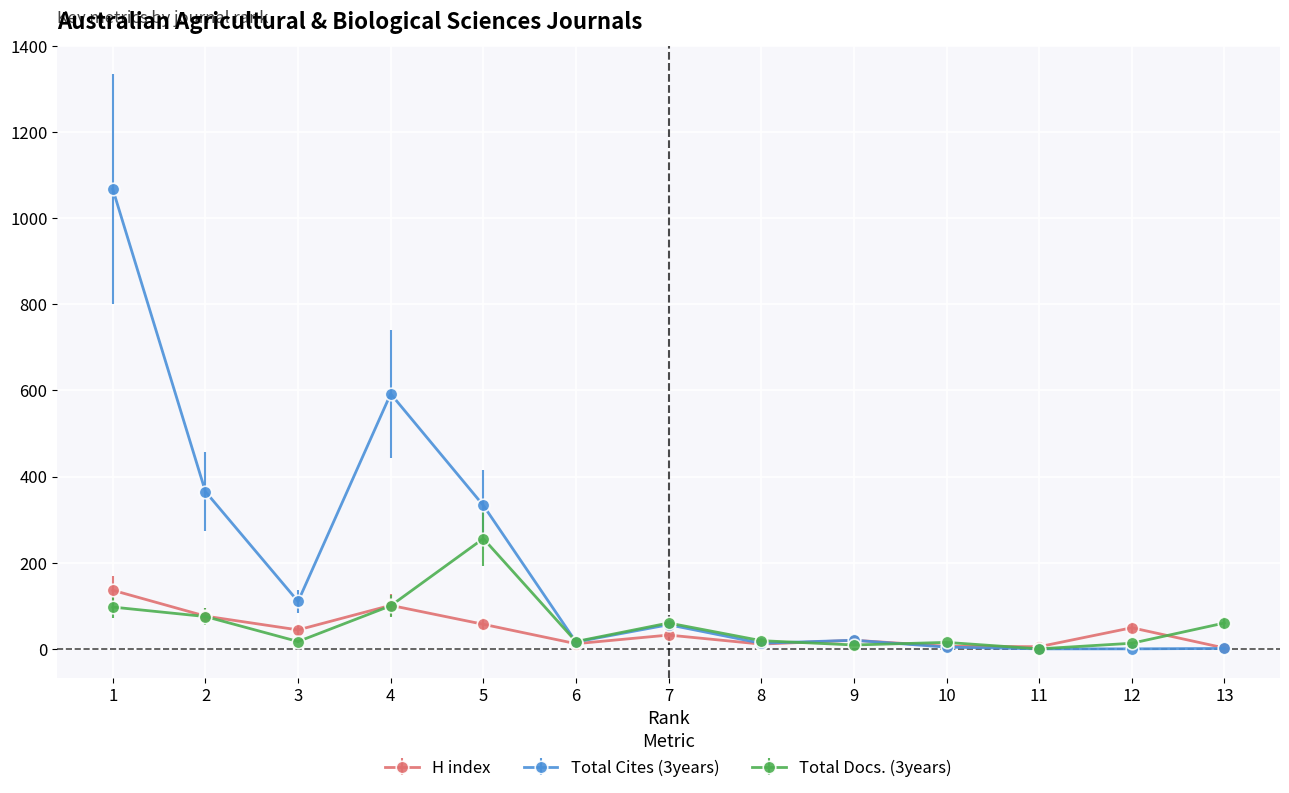

In Total Docs. (3years), how many points are lower than both neighbors (excluding endpoints)?

4